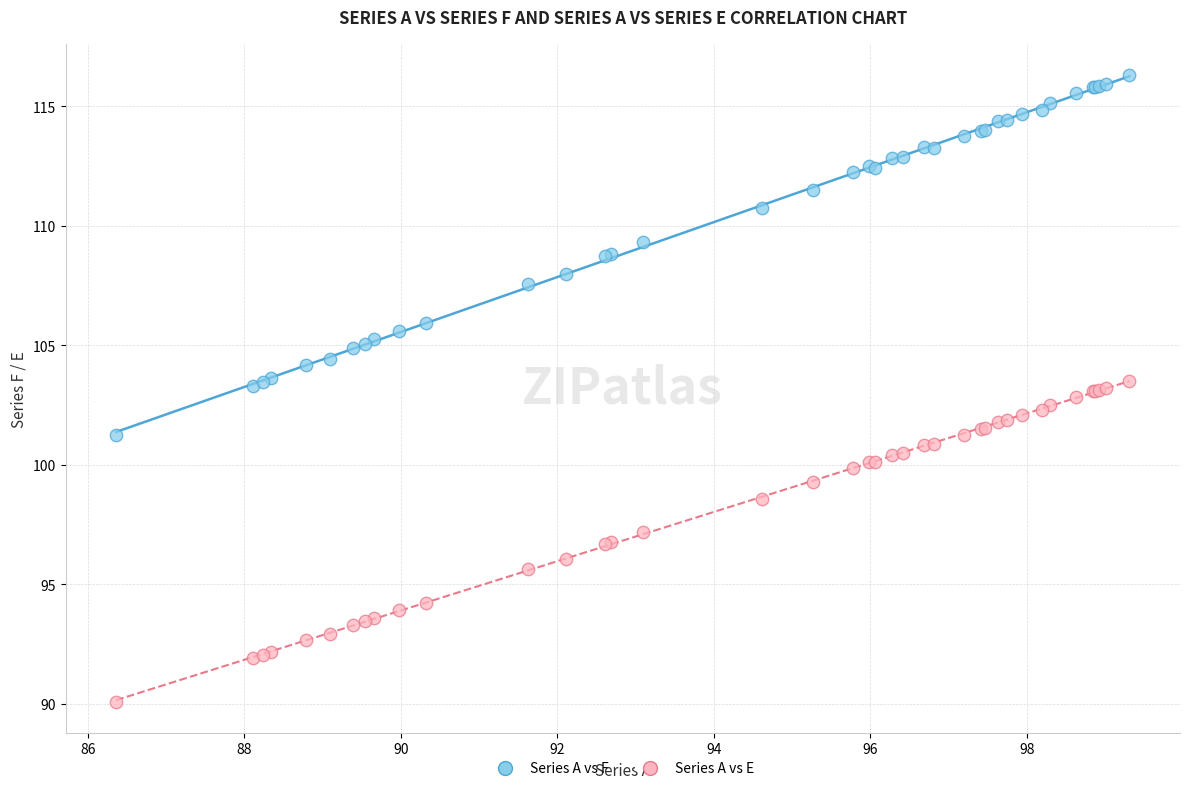

What are all the series names shown in the legend?

Series A vs F, Series A vs E